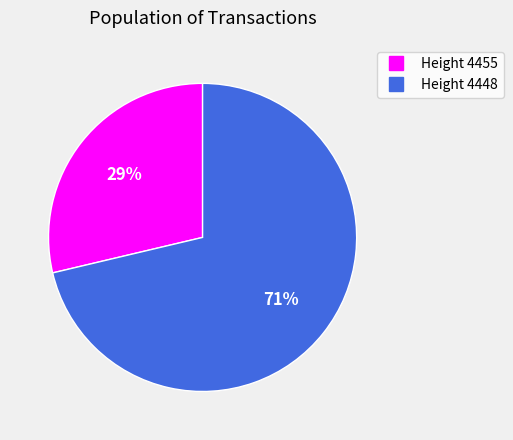

Does any single category account for the majority?

Yes